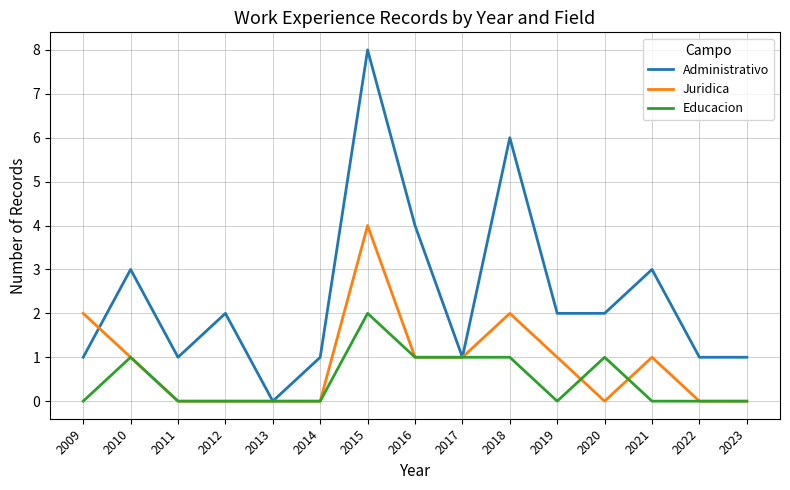

Reading left to right, what are all the values shown in this chart?

Administrativo: 1	3	1	2	0	1	8	4	1	6	2	2	3	1	1
Juridica: 2	1	0	0	0	0	4	1	1	2	1	0	1	0	0
Educacion: 0	1	0	0	0	0	2	1	1	1	0	1	0	0	0